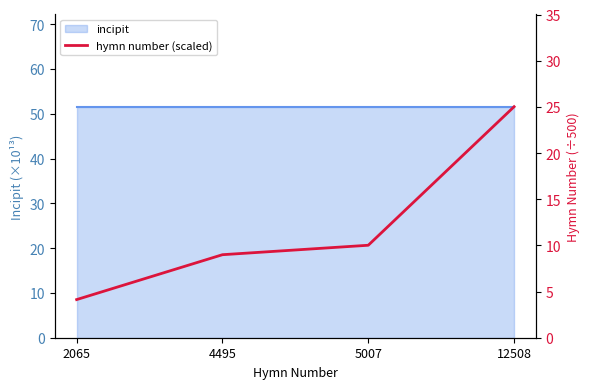

Which label corresponds to the smallest value in the chart?

2065